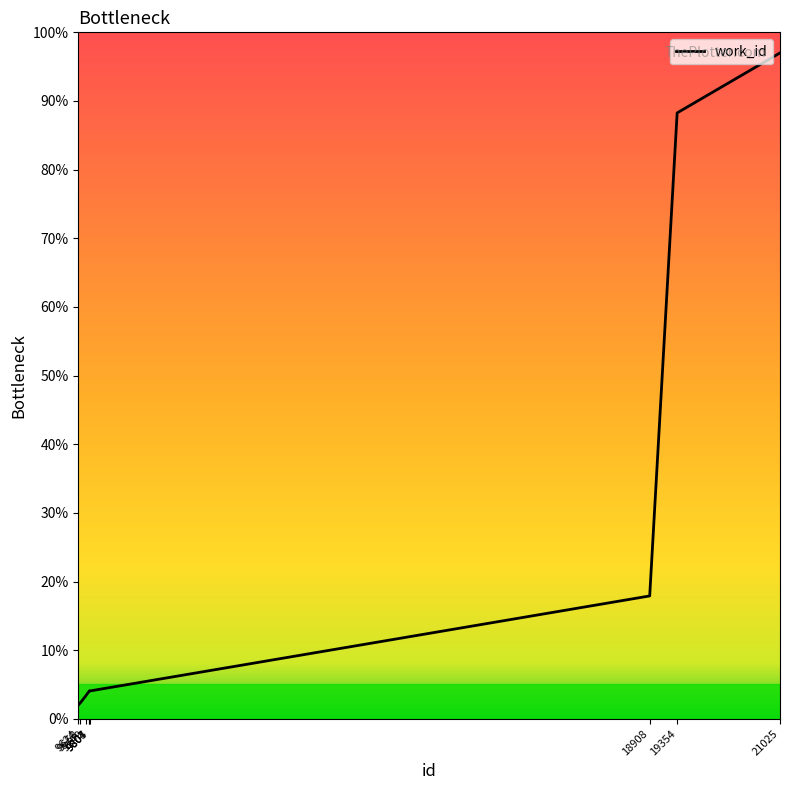

Is this an area chart (filled region under the line)?

No